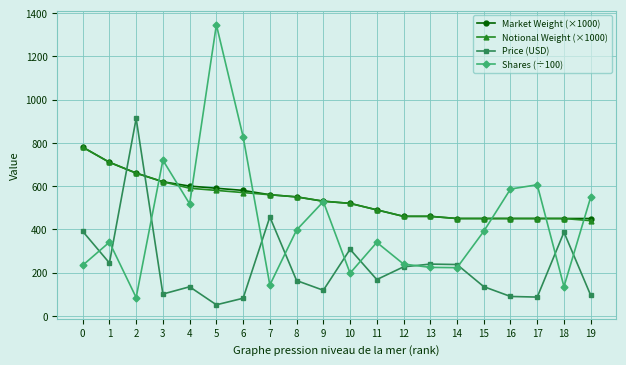

What is the difference between the second highest and second lowest values in the Price (USD) series?

376.1